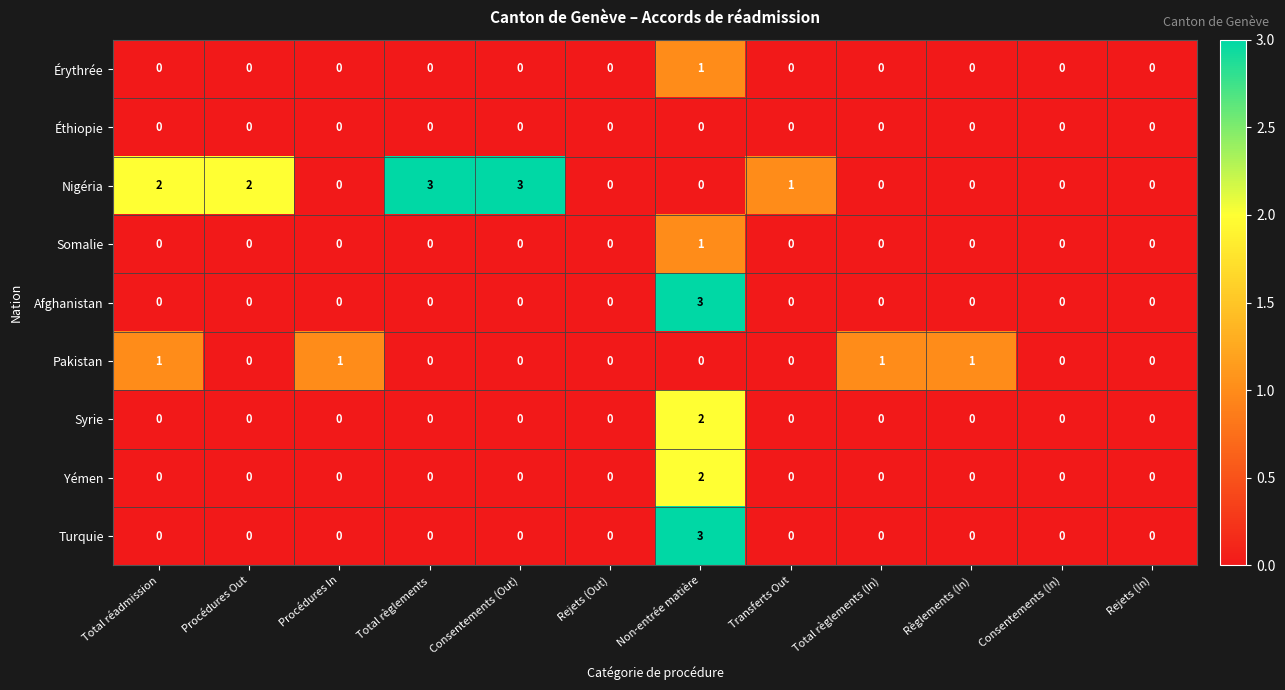

What is the difference between the second highest and minimum values in the Nigéria series?

3